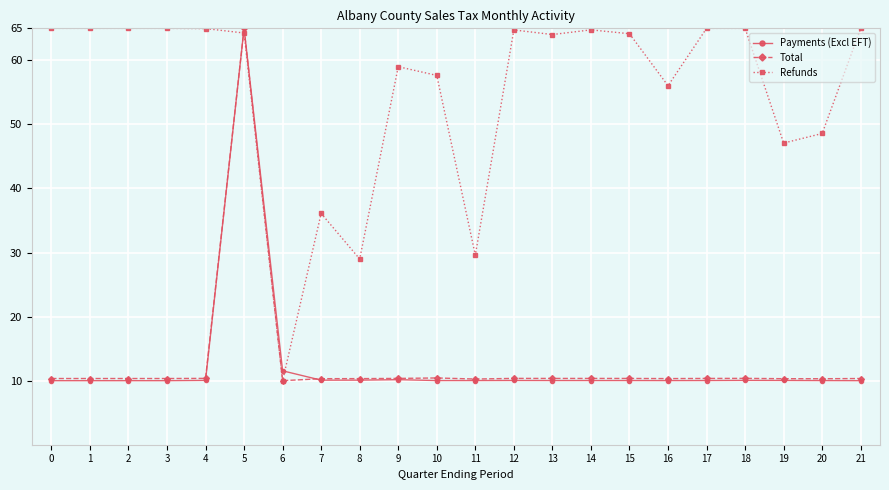

How many lines are shown in the chart?

3